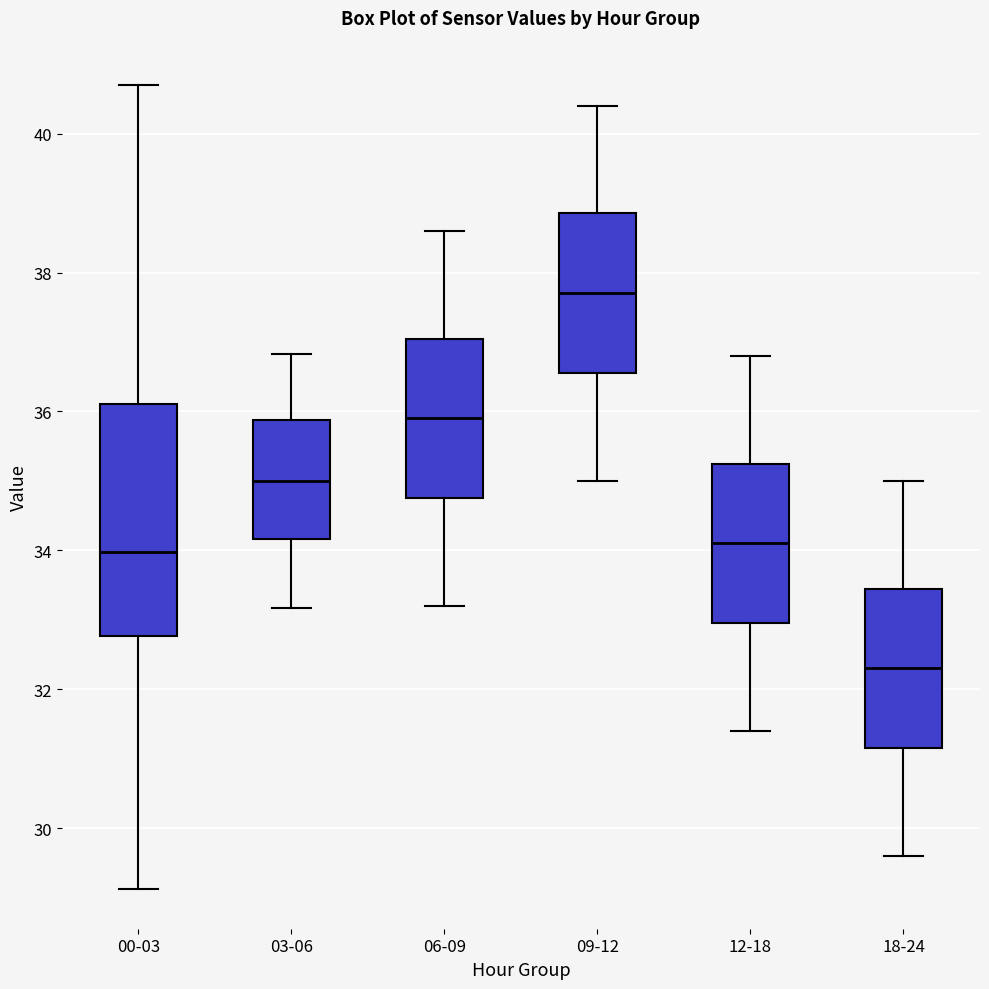

Where does the upper whisker of the box for 06-09 end on the y-axis? The values are not printed on the chart, so give them approximately, as read against the axis.

38.6